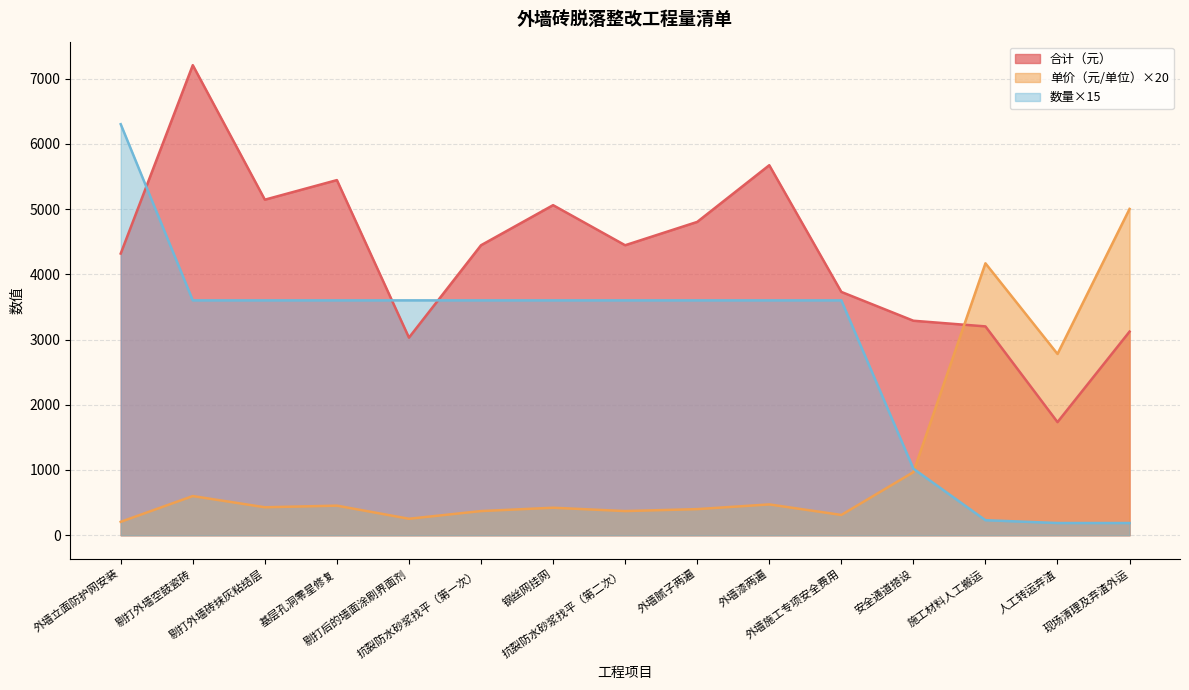

True or false: 合计（元） has a value of 1032.2 at 剔打外墙砖抹灰粘结层.

False